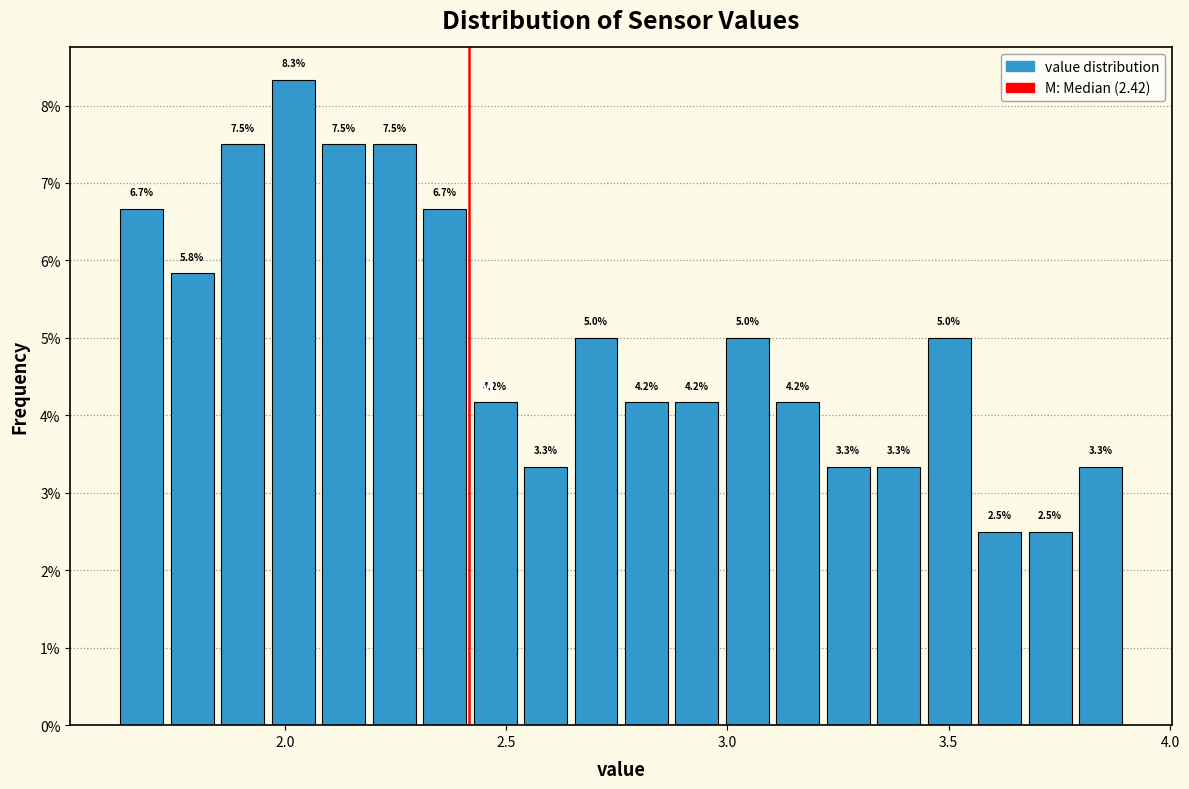

Read against the x-axis, roughly where is the centre of the tallest bar?

2.00